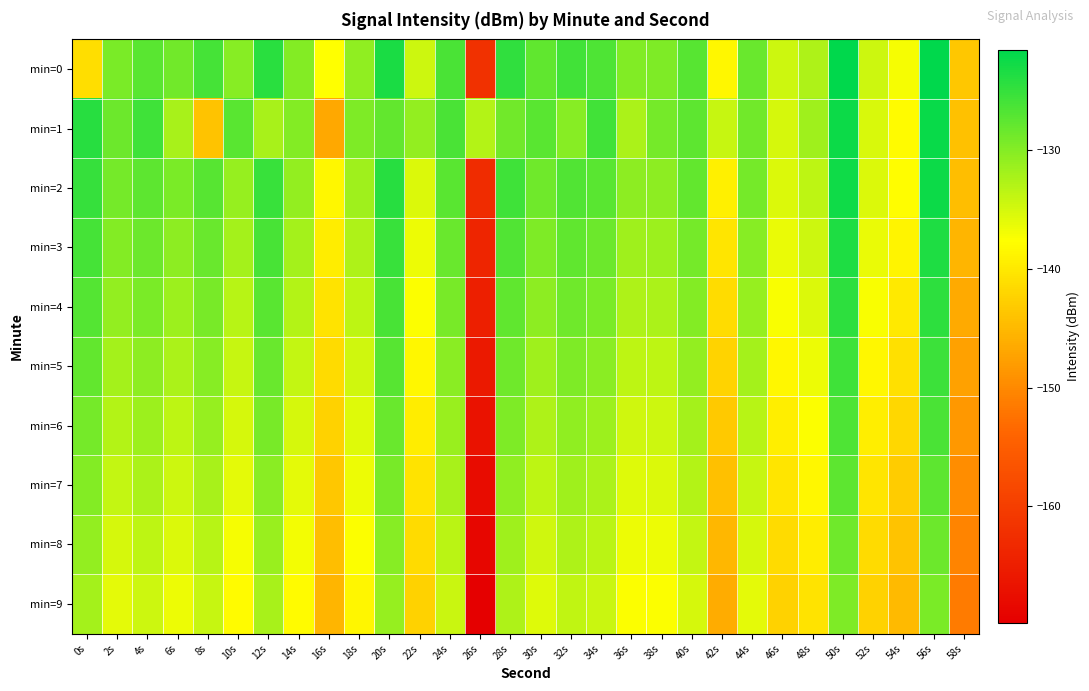

Reading left to right, transcribe all the data shown in this chart.

min=0: 0s=-141.1	2s=-129.5	4s=-127.4	6s=-128.8	8s=-126.1	10s=-130.3	12s=-124.4	14s=-130.1	16s=-137.6	18s=-130.7	20s=-123.3	22s=-134.6	24s=-126.3	26s=-162.0	28s=-124.8	30s=-127.7	32s=-125.8	34s=-126.6	36s=-129.7	38s=-129.7	40s=-127.1	42s=-138.5	44s=-128.3	46s=-134.5	48s=-132.6	50s=-121.7	52s=-134.5	54s=-137.1	56s=-121.6	58s=-143.6
min=1: 0s=-124.1	2s=-128.5	4s=-125.7	6s=-132.2	8s=-143.9	10s=-127.3	12s=-132.3	14s=-130.0	16s=-146.7	18s=-129.6	20s=-128.0	22s=-131.0	24s=-126.5	26s=-133.0	28s=-128.8	30s=-127.3	32s=-130.1	34s=-125.9	36s=-132.4	38s=-129.0	40s=-127.5	42s=-134.2	44s=-128.9	46s=-135.1	48s=-131.7	50s=-122.4	52s=-135.2	54s=-138.0	56s=-122.3	58s=-144.1
min=2: 0s=-125.0	2s=-129.0	4s=-127.5	6s=-129.5	8s=-127.2	10s=-131.1	12s=-125.3	14s=-131.0	16s=-138.5	18s=-131.6	20s=-124.2	22s=-135.5	24s=-127.3	26s=-162.8	28s=-125.7	30s=-128.6	32s=-126.7	34s=-127.4	36s=-130.6	38s=-130.5	40s=-128.0	42s=-139.3	44s=-129.1	46s=-135.4	48s=-133.5	50s=-122.6	52s=-135.4	54s=-137.9	56s=-122.5	58s=-144.5
min=3: 0s=-126.0	2s=-130.0	4s=-128.5	6s=-130.5	8s=-128.2	10s=-132.1	12s=-126.3	14s=-132.0	16s=-139.5	18s=-132.6	20s=-125.2	22s=-136.5	24s=-128.3	26s=-163.8	28s=-126.7	30s=-129.6	32s=-127.7	34s=-128.4	36s=-131.6	38s=-131.5	40s=-129.0	42s=-140.3	44s=-130.1	46s=-136.4	48s=-134.5	50s=-123.6	52s=-136.4	54s=-138.9	56s=-123.5	58s=-145.5
min=4: 0s=-127.0	2s=-131.0	4s=-129.5	6s=-131.5	8s=-129.2	10s=-133.1	12s=-127.3	14s=-133.0	16s=-140.5	18s=-133.6	20s=-126.2	22s=-137.5	24s=-129.3	26s=-164.8	28s=-127.7	30s=-130.6	32s=-128.7	34s=-129.4	36s=-132.6	38s=-132.5	40s=-130.0	42s=-141.3	44s=-131.1	46s=-137.4	48s=-135.5	50s=-124.6	52s=-137.4	54s=-139.9	56s=-124.5	58s=-146.5
min=5: 0s=-128.0	2s=-132.0	4s=-130.5	6s=-132.5	8s=-130.2	10s=-134.1	12s=-128.3	14s=-134.0	16s=-141.5	18s=-134.6	20s=-127.2	22s=-138.5	24s=-130.3	26s=-165.8	28s=-128.7	30s=-131.6	32s=-129.7	34s=-130.4	36s=-133.6	38s=-133.5	40s=-131.0	42s=-142.3	44s=-132.1	46s=-138.4	48s=-136.5	50s=-125.6	52s=-138.4	54s=-140.9	56s=-125.5	58s=-147.5
min=6: 0s=-129.0	2s=-133.0	4s=-131.5	6s=-133.5	8s=-131.2	10s=-135.1	12s=-129.3	14s=-135.0	16s=-142.5	18s=-135.6	20s=-128.2	22s=-139.5	24s=-131.3	26s=-166.8	28s=-129.7	30s=-132.6	32s=-130.7	34s=-131.4	36s=-134.6	38s=-134.5	40s=-132.0	42s=-143.3	44s=-133.1	46s=-139.4	48s=-137.5	50s=-126.6	52s=-139.4	54s=-141.9	56s=-126.5	58s=-148.5
min=7: 0s=-130.0	2s=-134.0	4s=-132.5	6s=-134.5	8s=-132.2	10s=-136.1	12s=-130.3	14s=-136.0	16s=-143.5	18s=-136.6	20s=-129.2	22s=-140.5	24s=-132.3	26s=-167.8	28s=-130.7	30s=-133.6	32s=-131.7	34s=-132.4	36s=-135.6	38s=-135.5	40s=-133.0	42s=-144.3	44s=-134.1	46s=-140.4	48s=-138.5	50s=-127.6	52s=-140.4	54s=-142.9	56s=-127.5	58s=-149.5
min=8: 0s=-131.0	2s=-135.0	4s=-133.5	6s=-135.5	8s=-133.2	10s=-137.1	12s=-131.3	14s=-137.0	16s=-144.5	18s=-137.6	20s=-130.2	22s=-141.5	24s=-133.3	26s=-168.8	28s=-131.7	30s=-134.6	32s=-132.7	34s=-133.4	36s=-136.6	38s=-136.5	40s=-134.0	42s=-145.3	44s=-135.1	46s=-141.4	48s=-139.5	50s=-128.6	52s=-141.4	54s=-143.9	56s=-128.5	58s=-150.5
min=9: 0s=-132.0	2s=-136.0	4s=-134.5	6s=-136.5	8s=-134.2	10s=-138.1	12s=-132.3	14s=-138.0	16s=-145.5	18s=-138.6	20s=-131.2	22s=-142.5	24s=-134.3	26s=-169.8	28s=-132.7	30s=-135.6	32s=-133.7	34s=-134.4	36s=-137.6	38s=-137.5	40s=-135.0	42s=-146.3	44s=-136.1	46s=-142.4	48s=-140.5	50s=-129.6	52s=-142.4	54s=-144.9	56s=-129.5	58s=-151.5